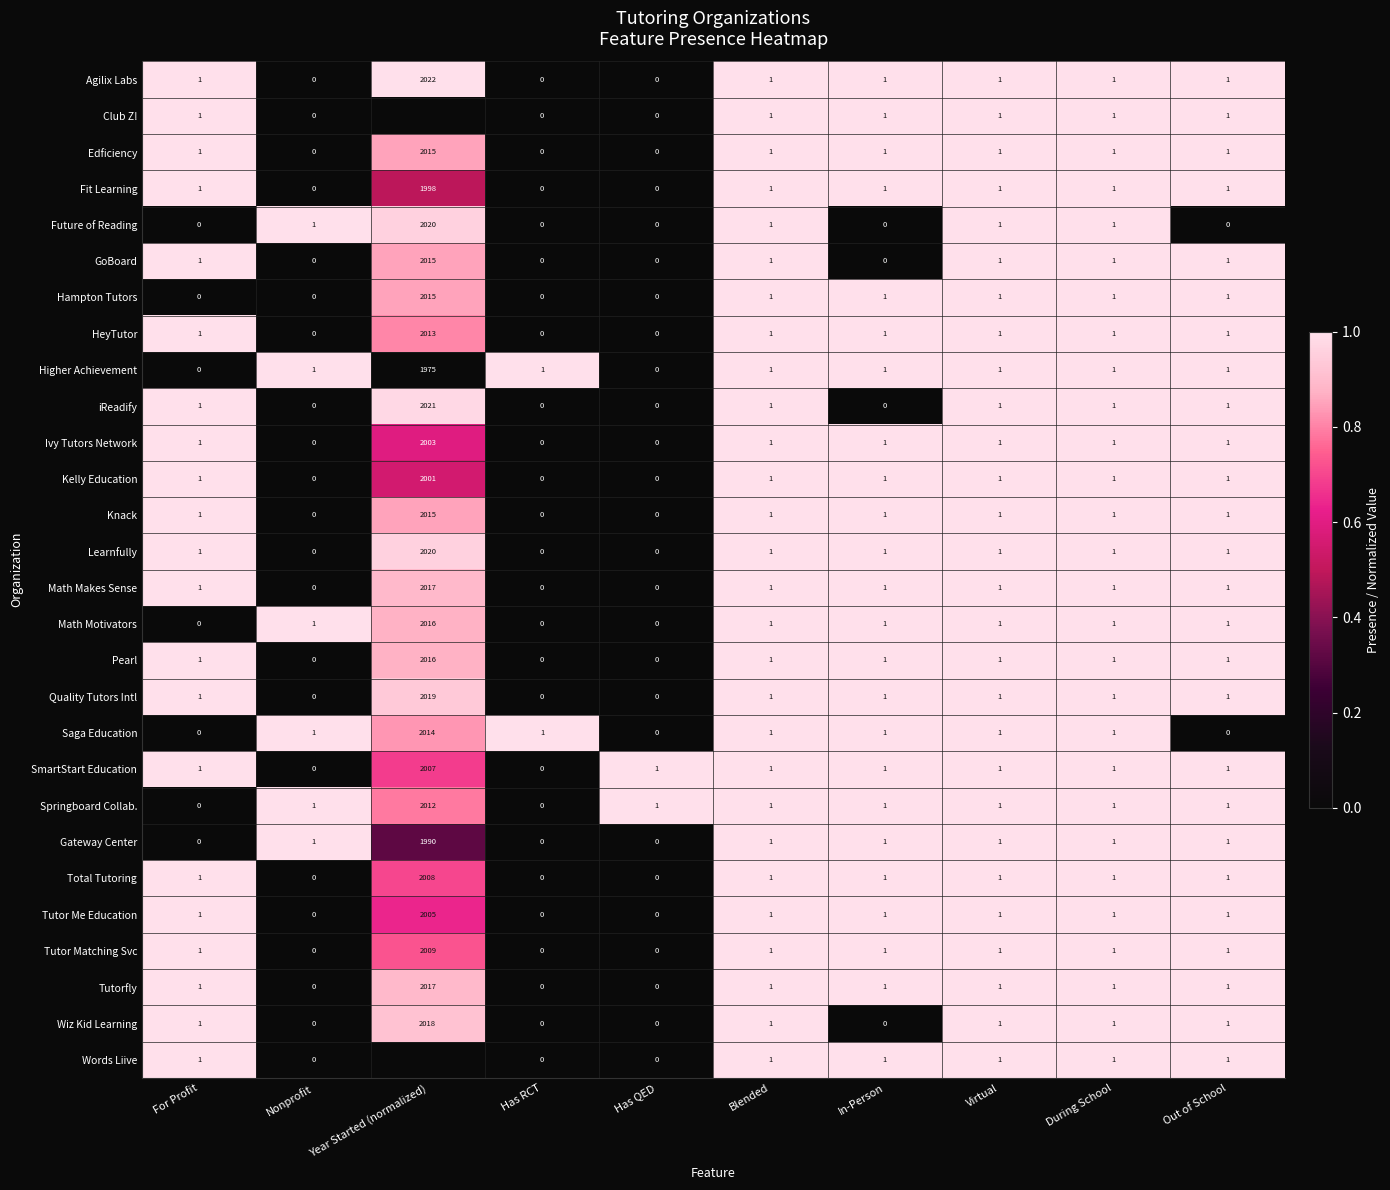

How many series are shown in this chart?

28